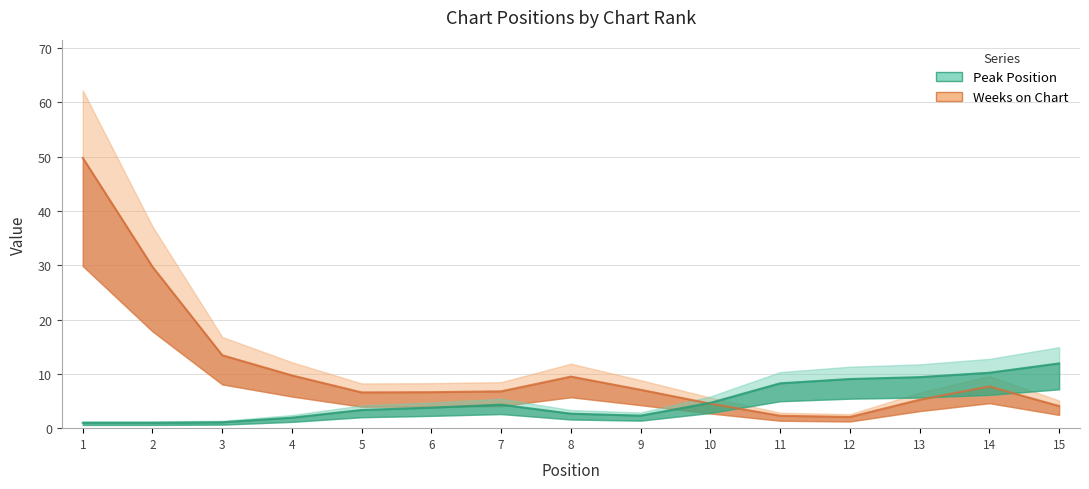

Is this an area chart (filled region under the line)?

No